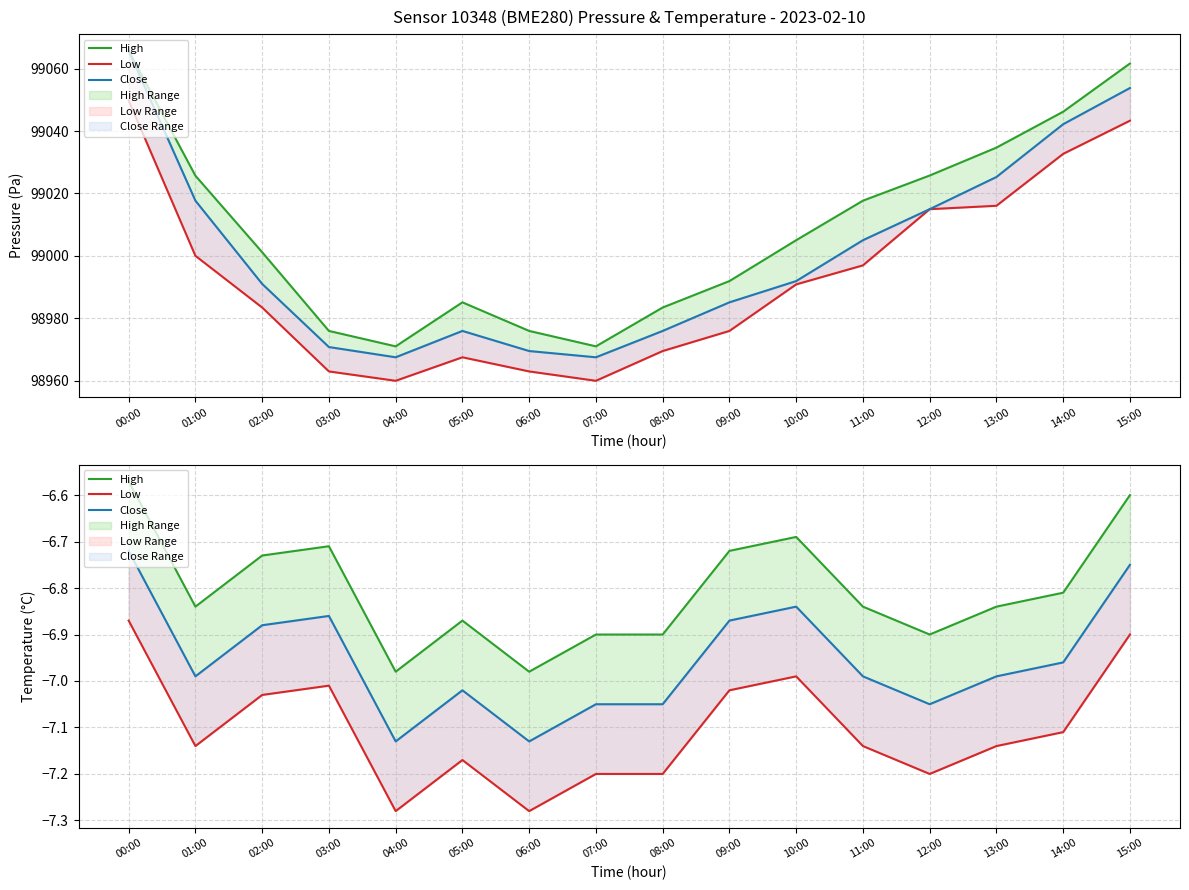

What is the value of the Close point at the 10th from the left?

-6.9